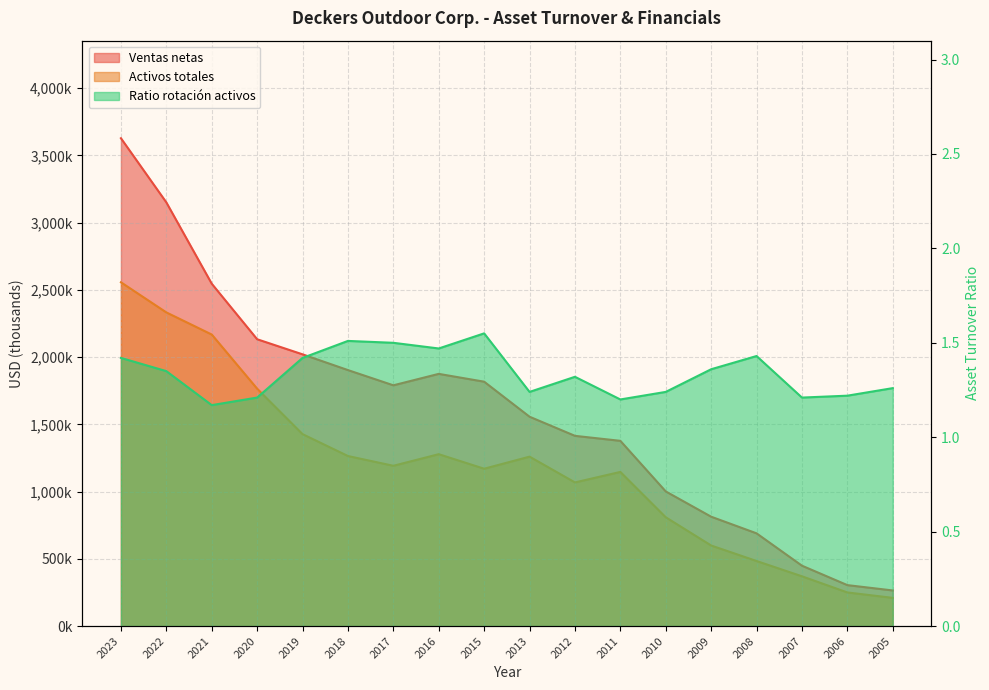

The value of Ratio de rotacion total de activos at 2011 is 2.1. True or false?

False